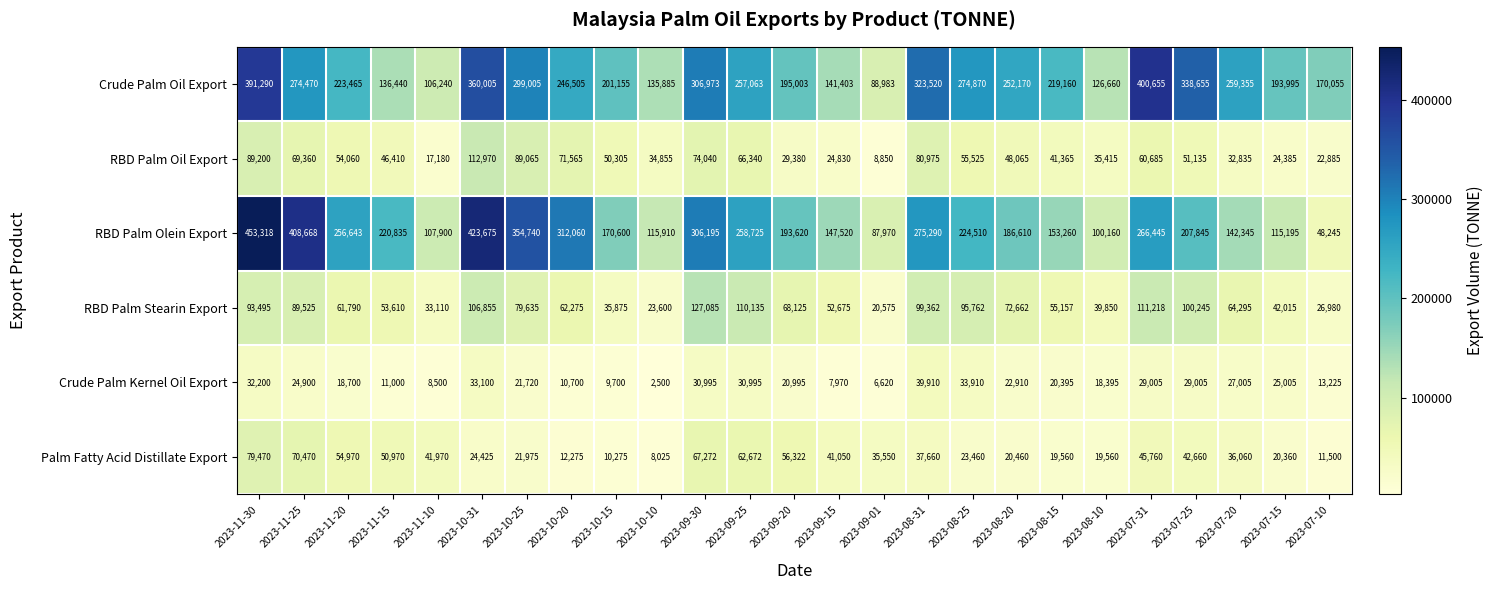

Which label corresponds to the smallest value in the chart?

2023-10-10